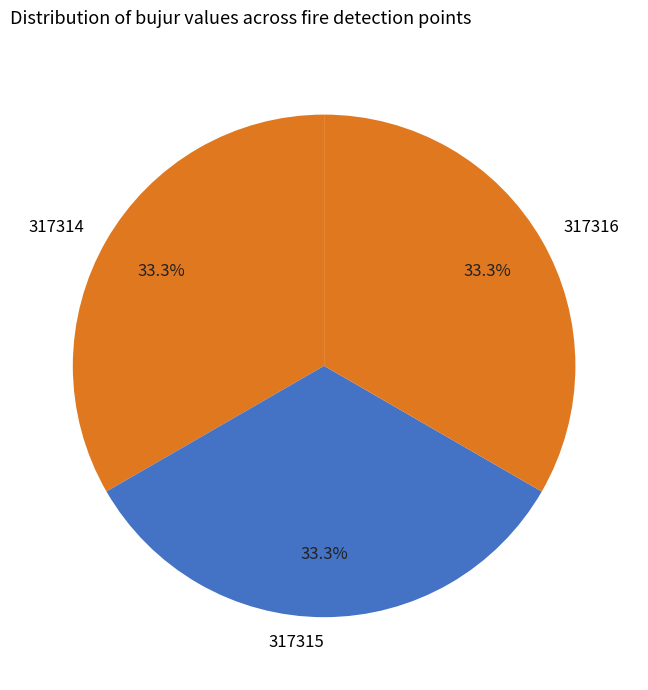

Is it true that 317314 is 33% of the pie?

True